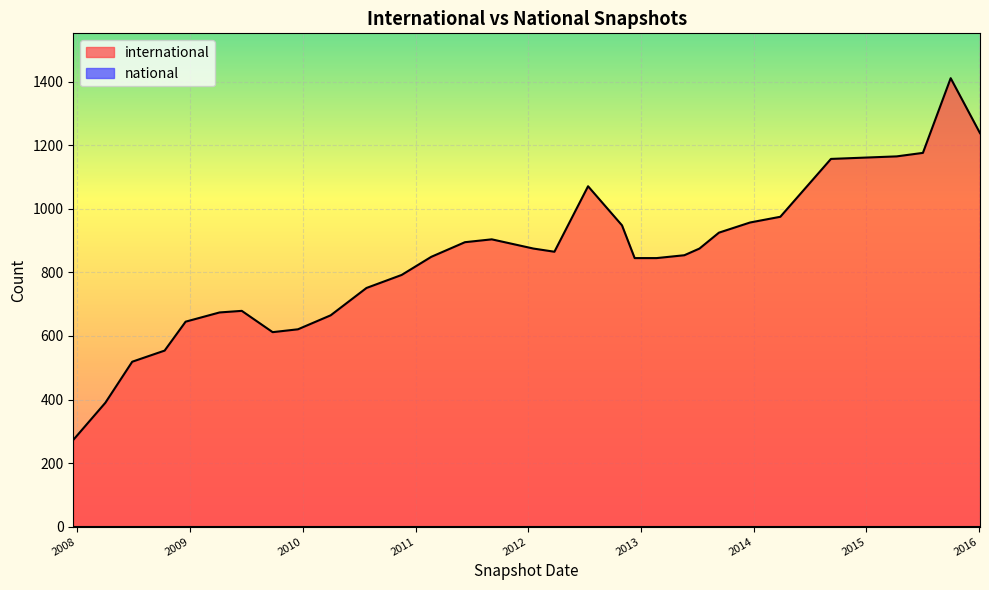

True or false: national and international intersect in this chart.

False